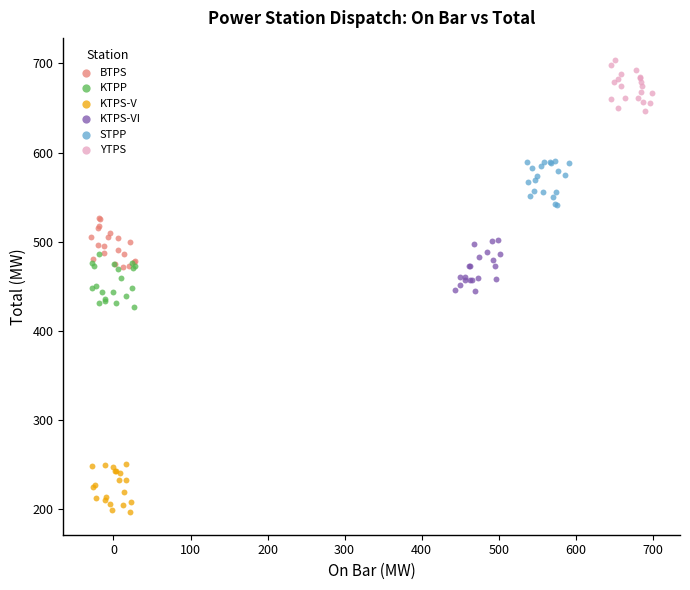

What are all the series names shown in the legend?

BTPS, KTPP, KTPS-V, KTPS-VI, STPP, YTPS